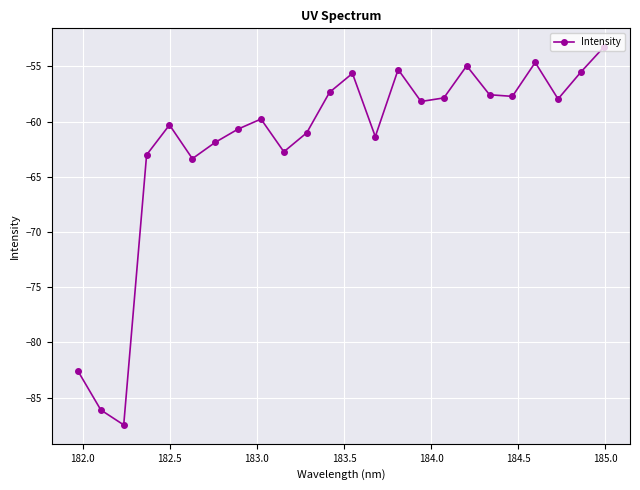

How many data points does each series have?

24